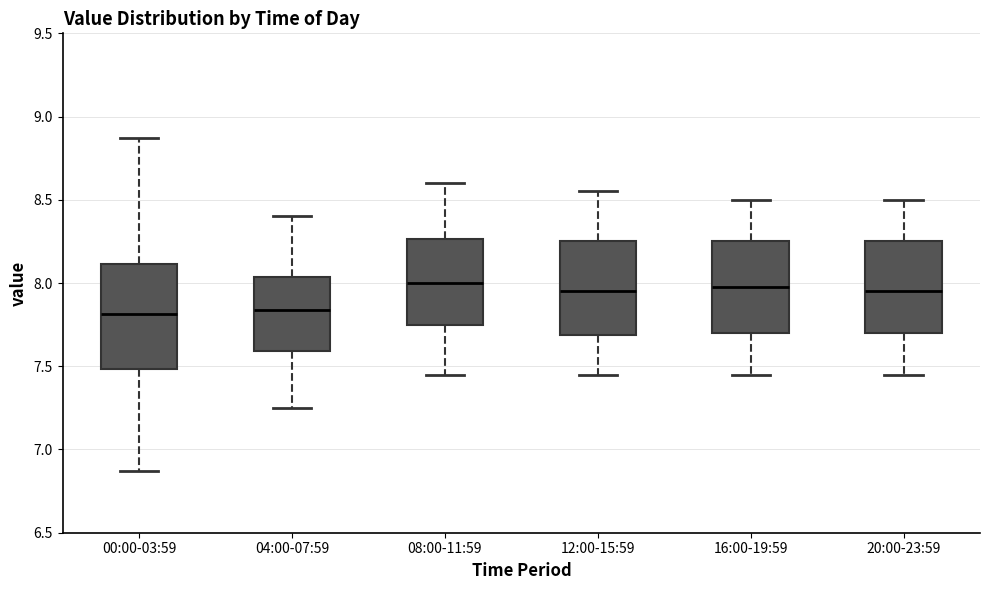

Reading left to right, transcribe this box plot: for each box, give where its median line is, the range the box spans, and where its two whiskers end, as read against the y-axis. The values are not printed on the chart, so give them approximately, as read against the axis.

00:00-03:59: median 7.80, box 7.50 to 8.10, whiskers 6.85 to 8.85
04:00-07:59: median 7.85, box 7.60 to 8.05, whiskers 7.25 to 8.40
08:00-11:59: median 8.00, box 7.75 to 8.25, whiskers 7.45 to 8.60
12:00-15:59: median 7.95, box 7.70 to 8.25, whiskers 7.45 to 8.55
16:00-19:59: median 8.00, box 7.70 to 8.25, whiskers 7.45 to 8.50
20:00-23:59: median 7.95, box 7.70 to 8.25, whiskers 7.45 to 8.50